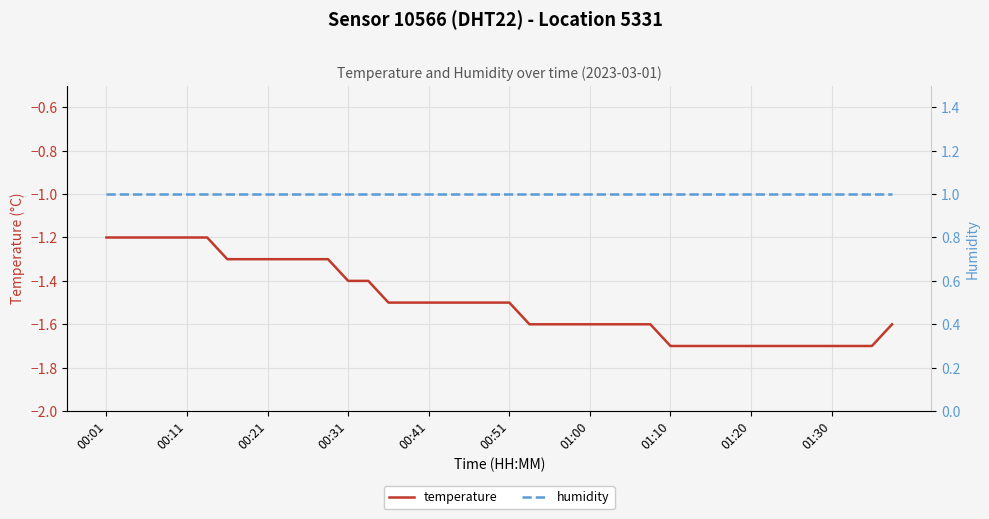

True or false: humidity has more than 0 points higher than both neighbors.

False